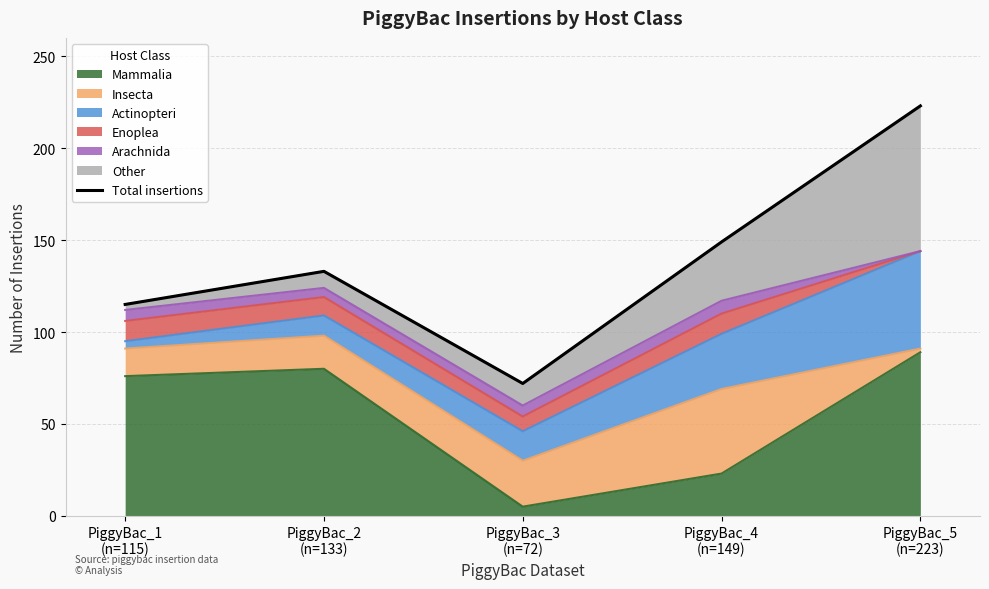

Which has a higher value, PiggyBac_4
(n=149) or PiggyBac_5
(n=223)?

PiggyBac_5
(n=223)